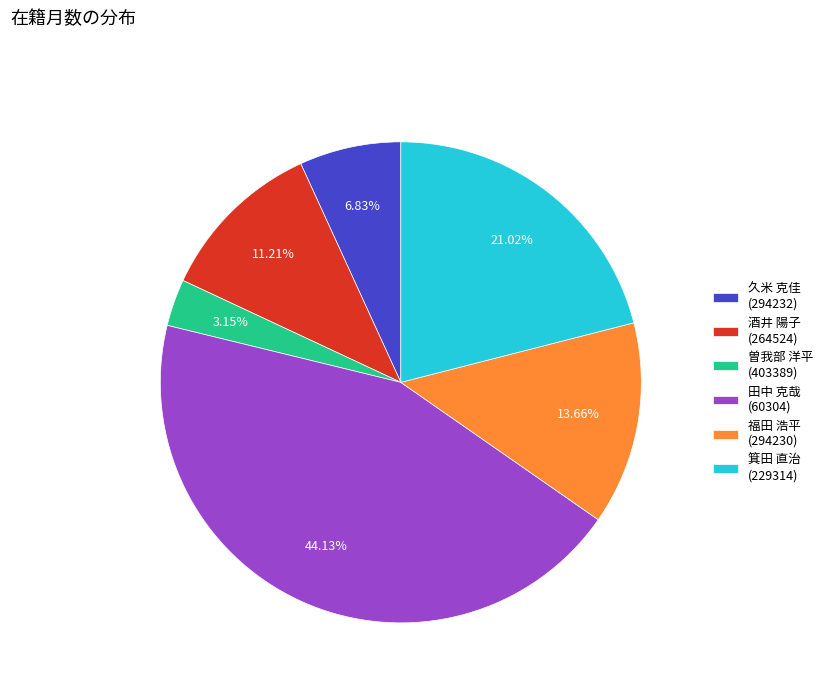

Does any single category account for the majority?

No